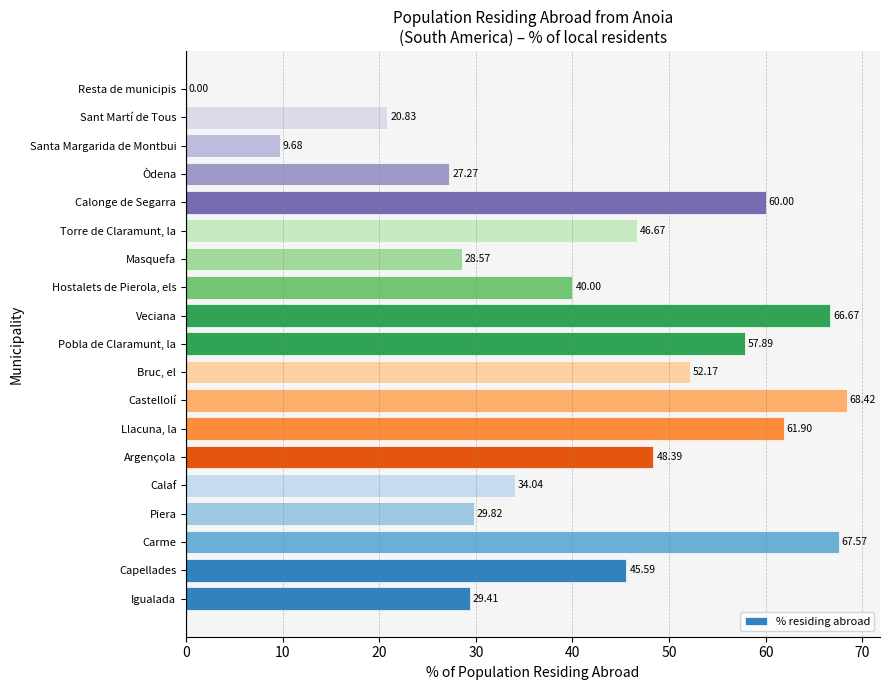

Where is the data nearest to the value 34?

Calaf